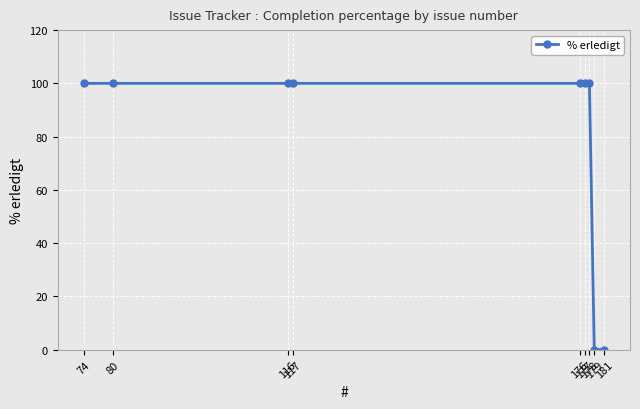

What is the value of the 4th point from the left?

100